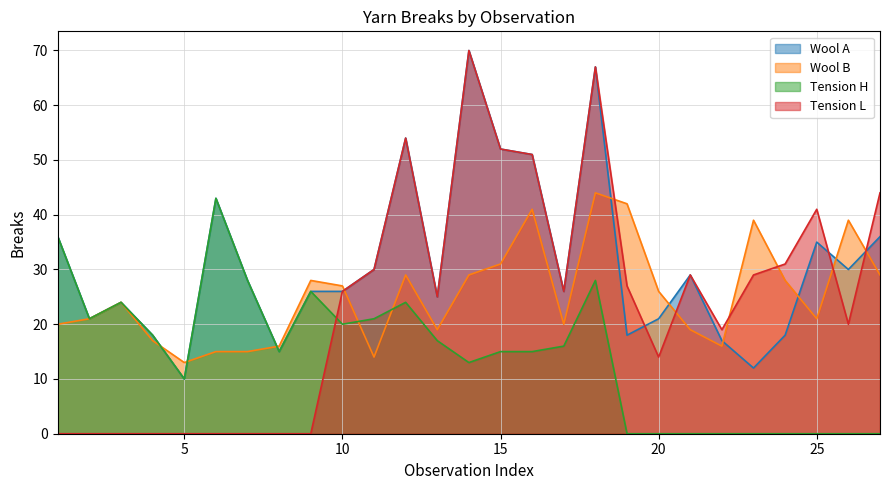

Is it true that Tension H equals 0 at 21?

True